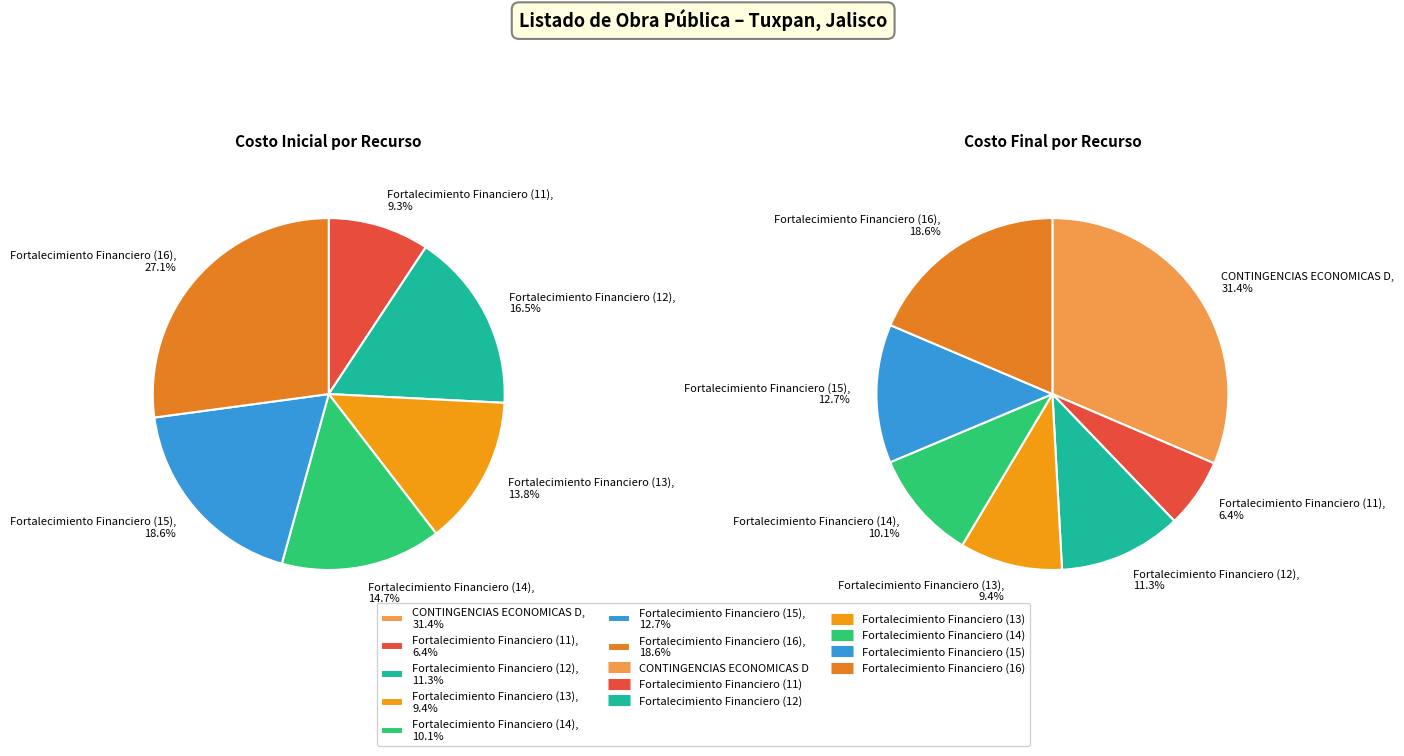

How much of the chart is everything except 6?

86.2%